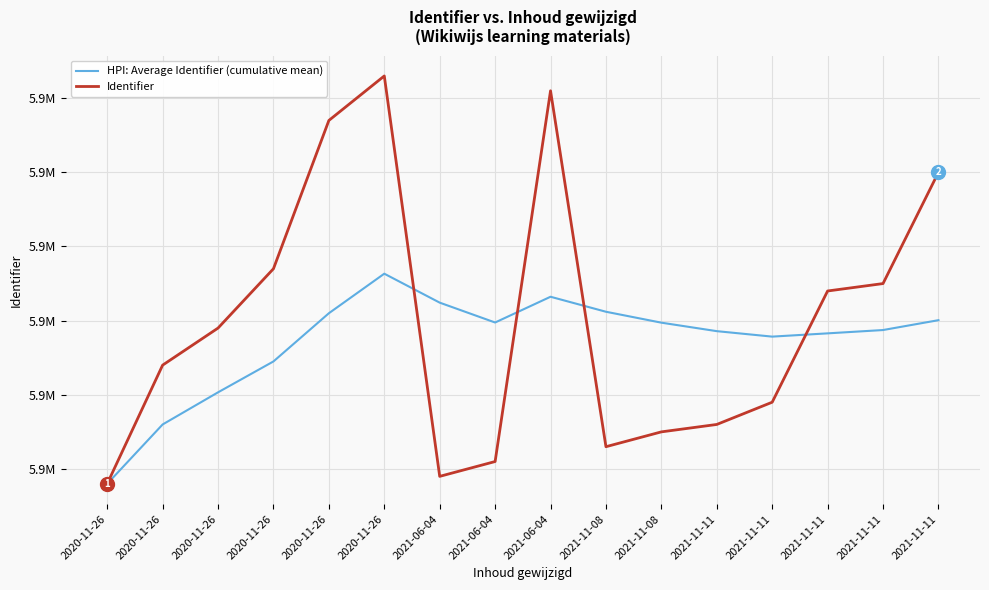

Does the chart have visible grid lines?

Yes